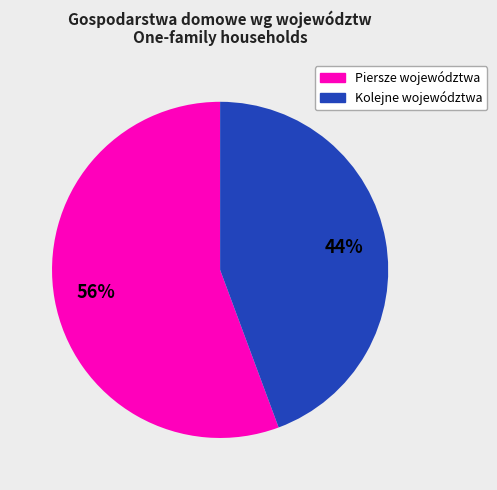

Is there a majority slice in this chart?

Yes